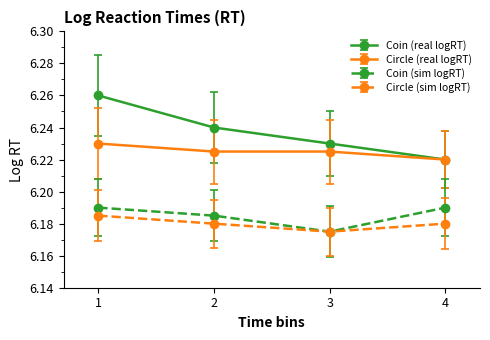

The Circle (sim logRT) series shows 8.4 at 1. True or false?

False